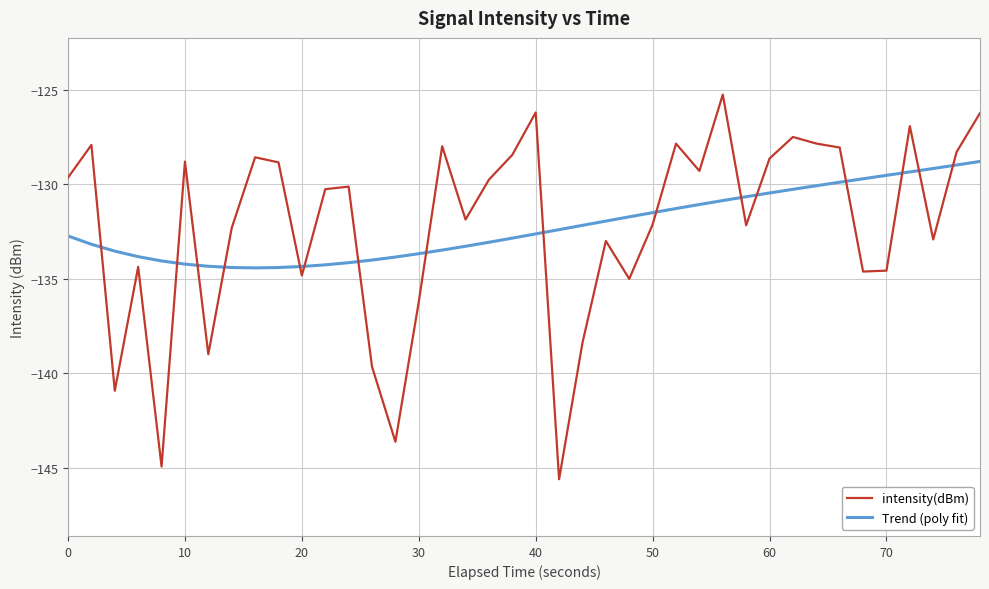

What is the lowest value of the Trend (poly fit) series?

-134.4